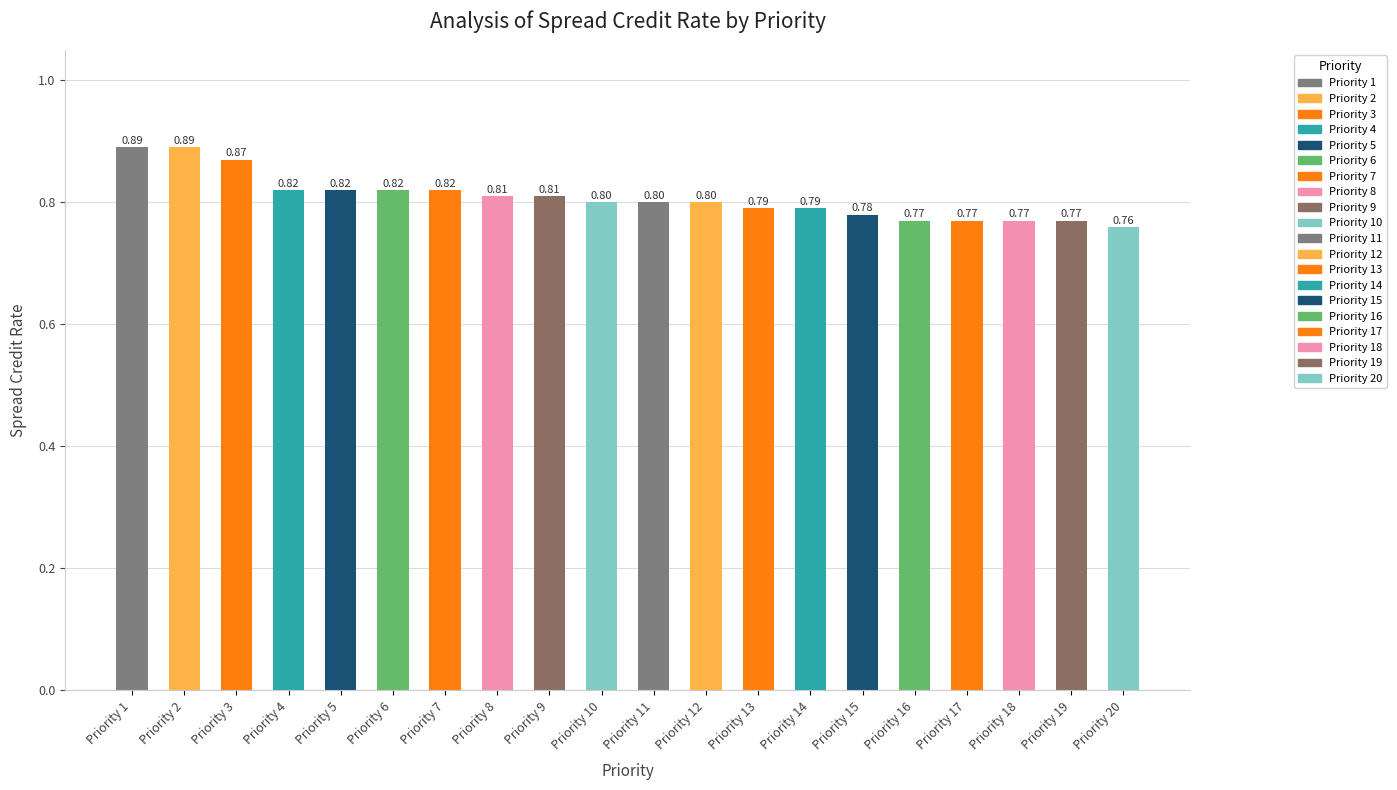

What is the sum of the values at Priority 11 and Priority 10?

1.6